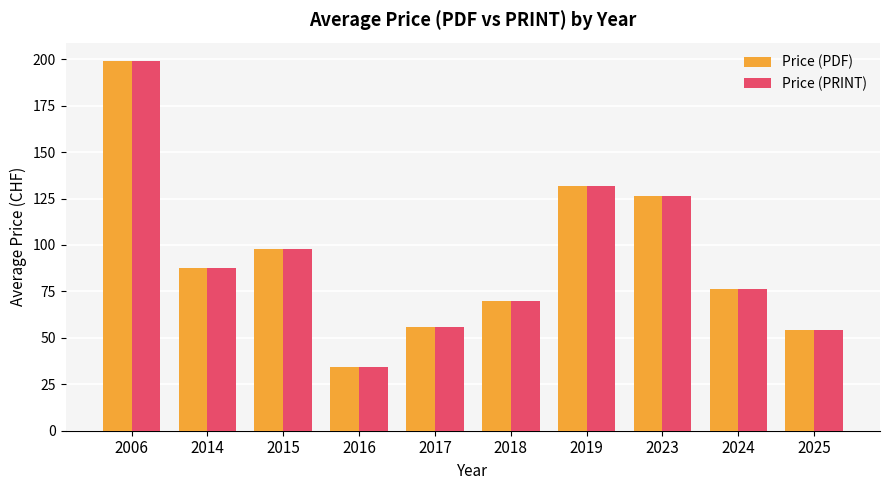

Which label corresponds to the largest value in the chart?

2006